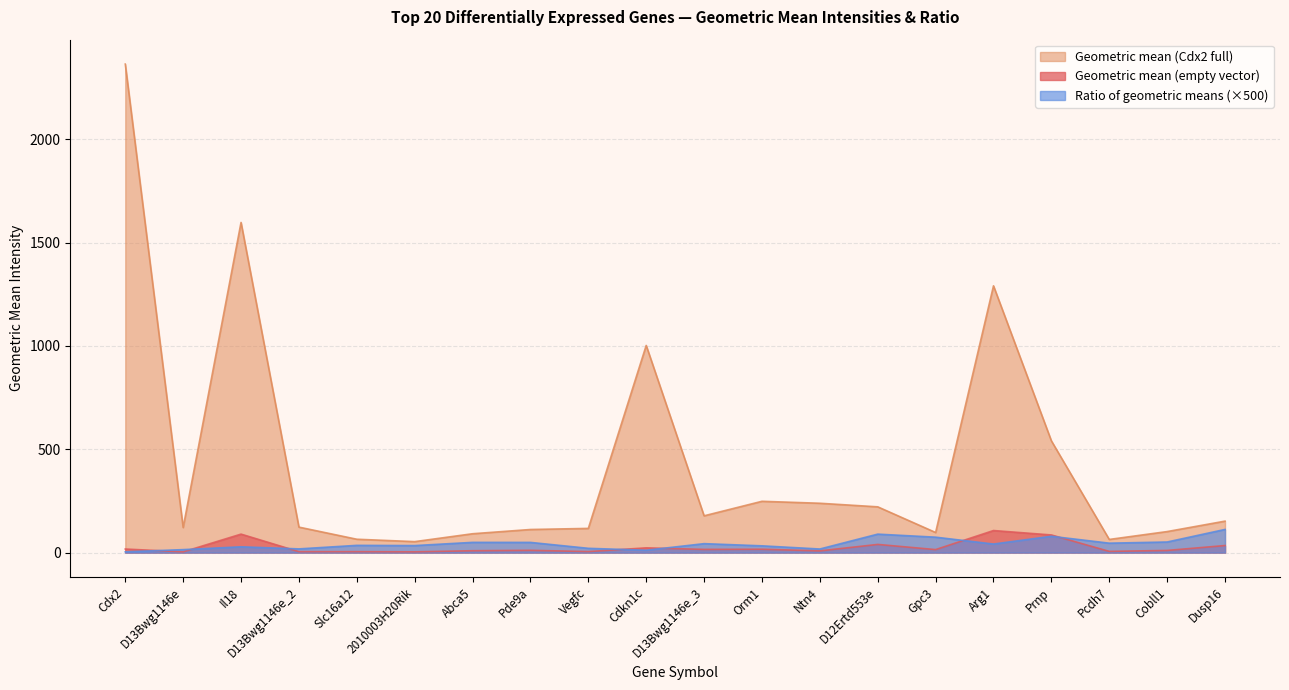

How many interior local valleys does the Ratio of geometric means series have?

6